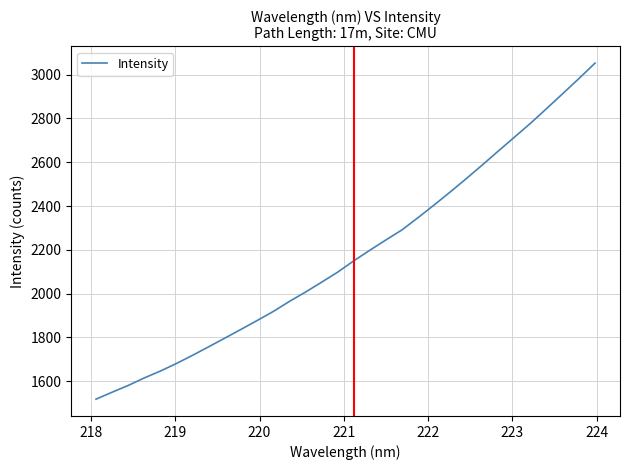

What is the smallest value displayed?

1518.0